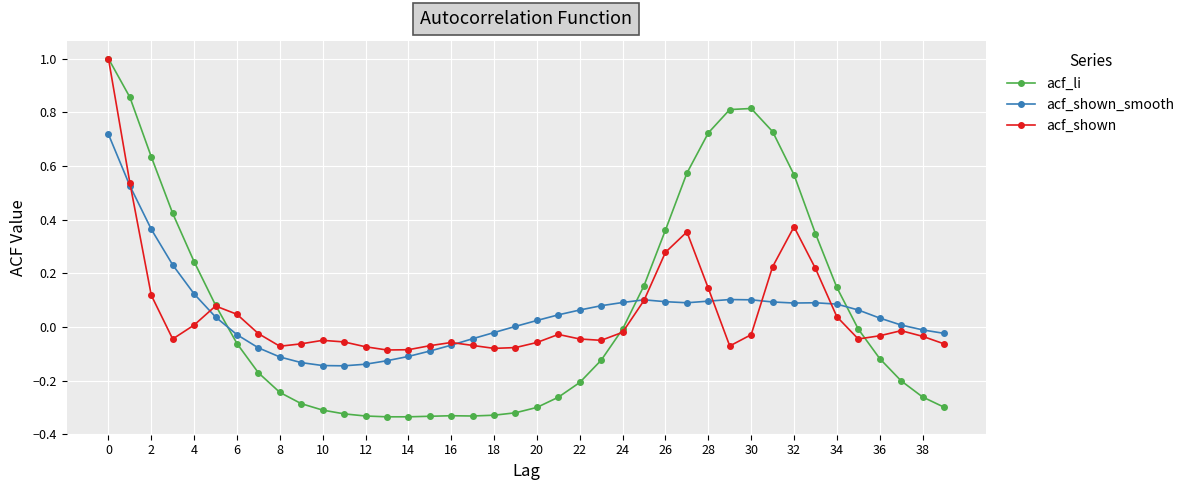

True or false: acf_li has more than 1 interior local peaks.

True